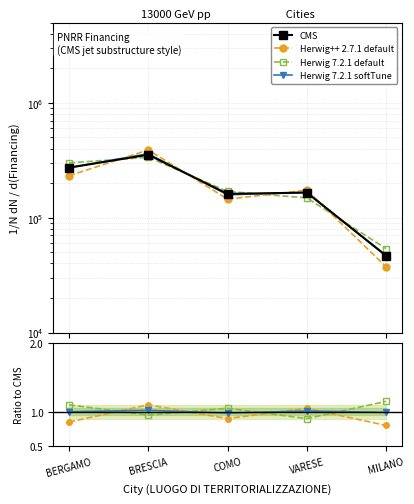

What position from the left is BERGAMO?

1